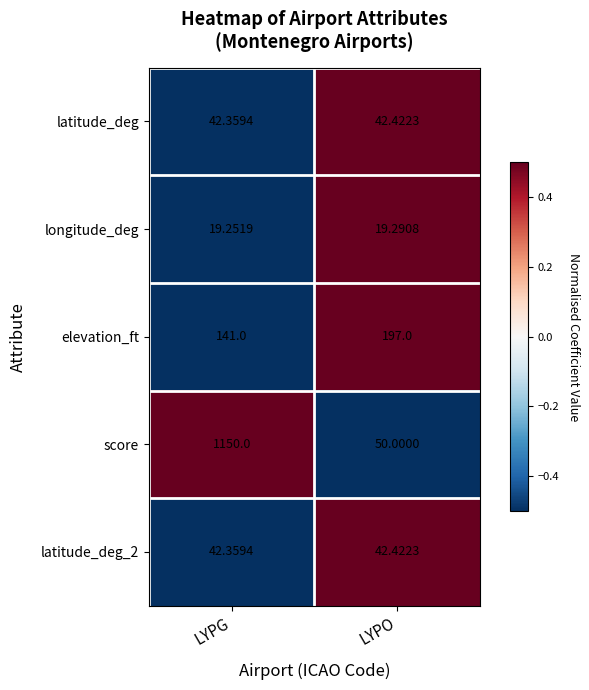

List the labels in order of elevation_ft value, largest first.

LYPO, LYPG